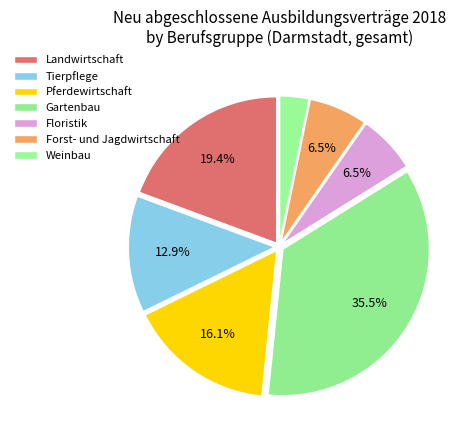

How many segments does this pie chart have?

7